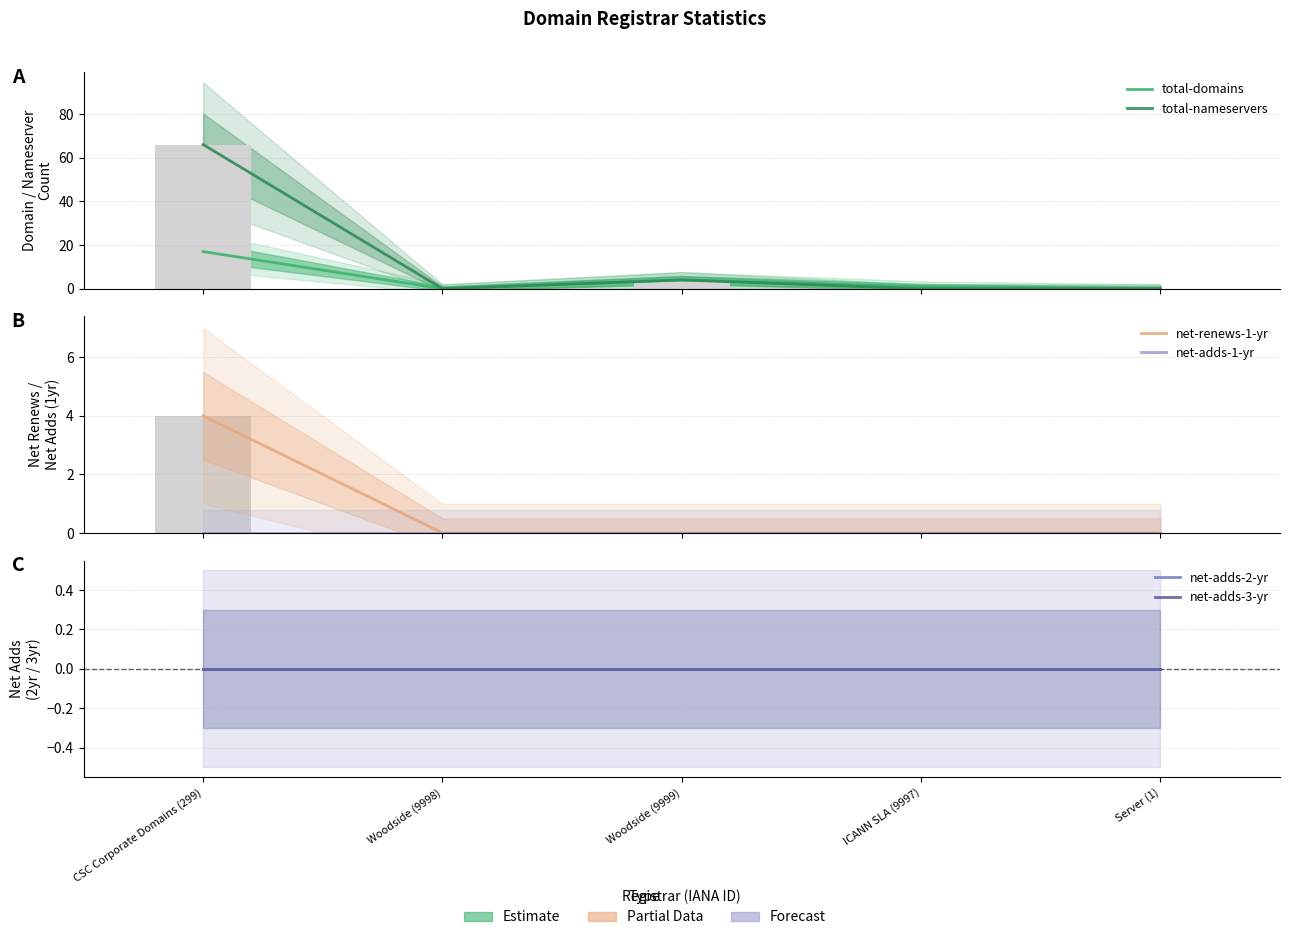

How many categories are shown in the chart?

5